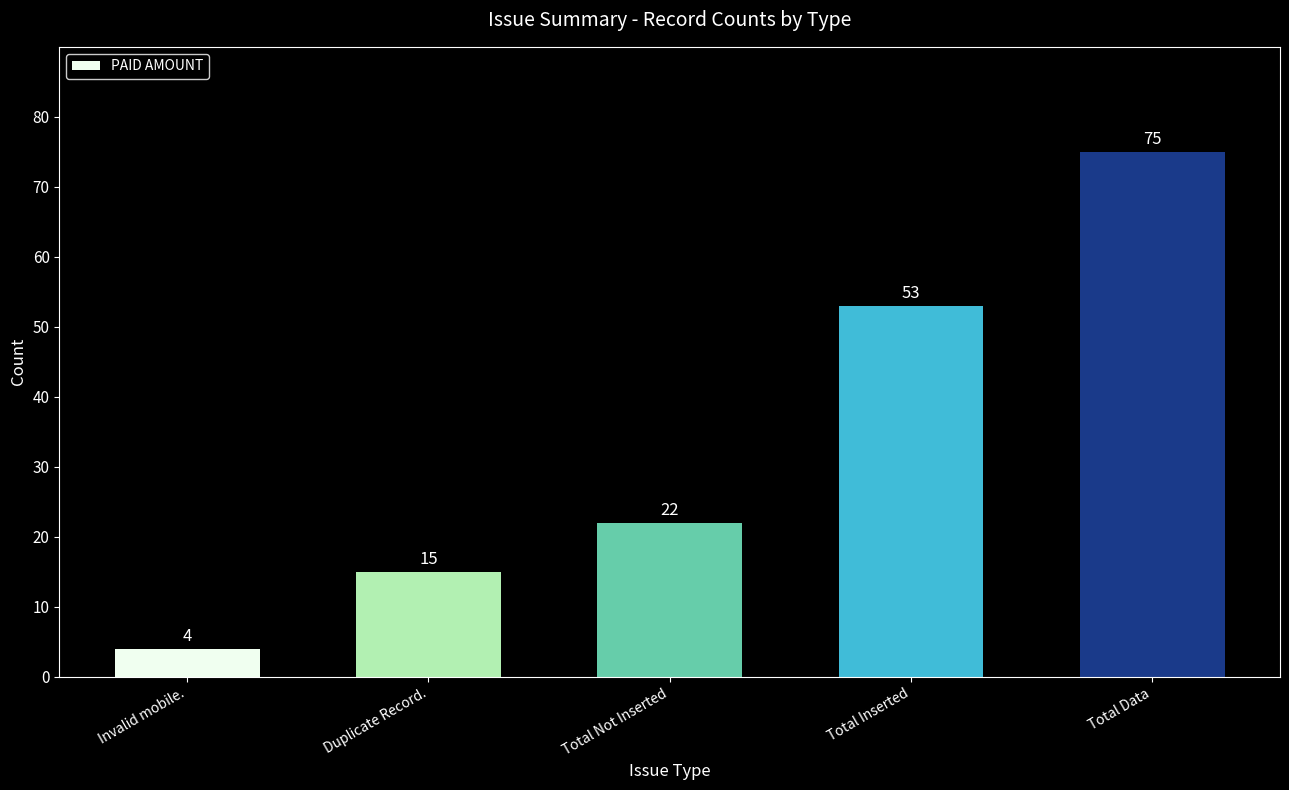

How many categories are shown in the chart?

5